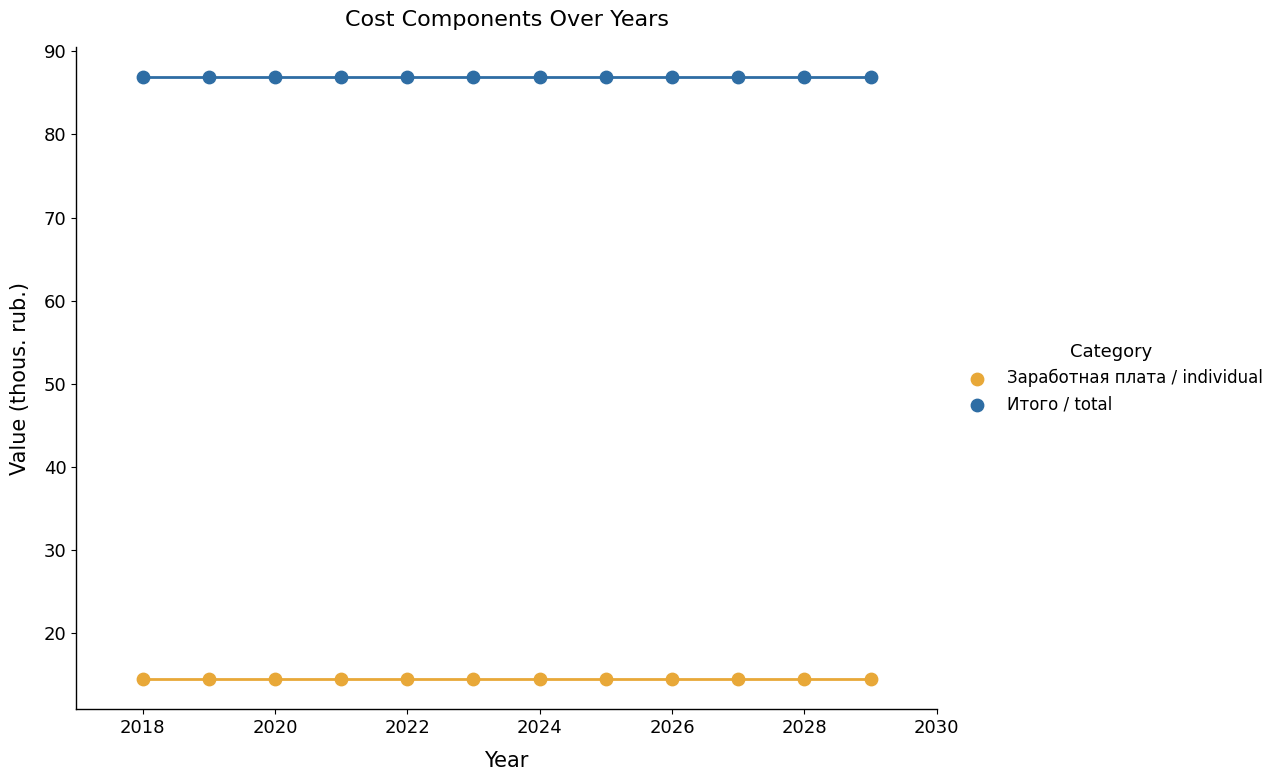

Which series reaches the maximum Y coordinate?

Итого / total